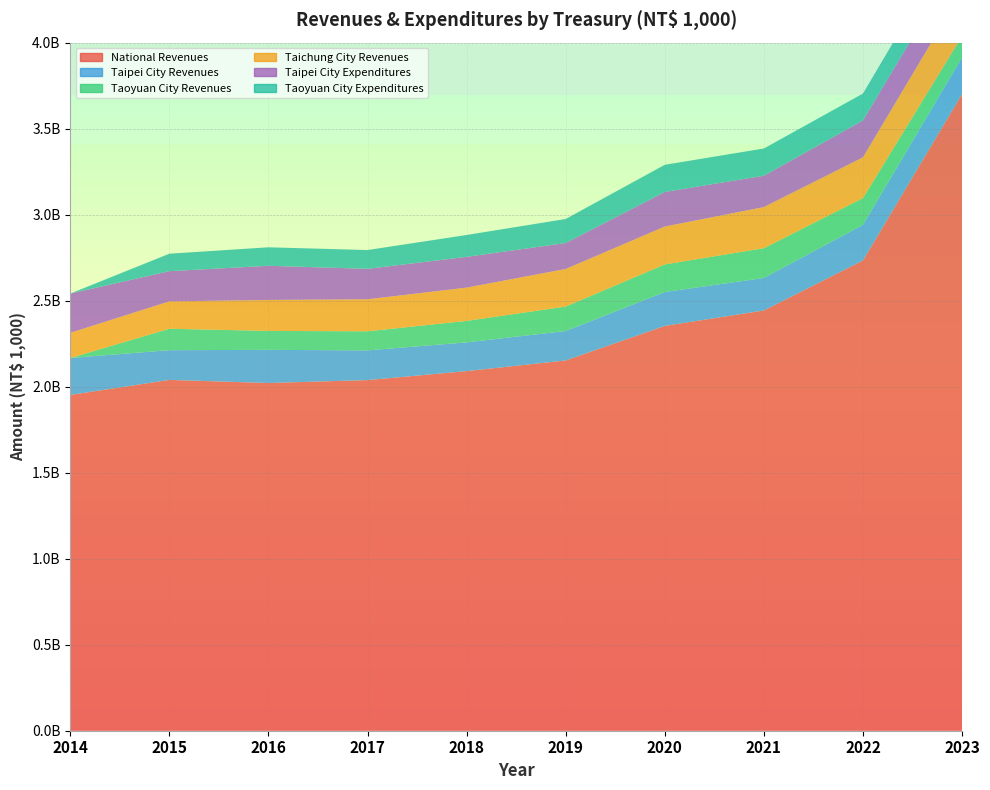

What is the sum of the Taichung City Revenues values at 2015 and 2022?

396084967